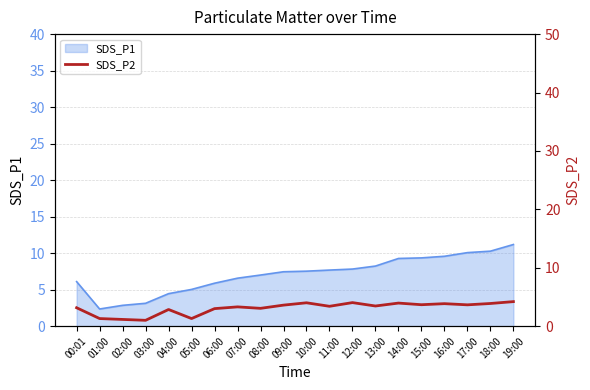

Reading left to right, extract all data points from this chart.

3.1	1.3	1.1	1.0	2.9	1.3	3.0	3.3	3.0	3.6	4.0	3.4	4.0	3.5	4.0	3.7	3.9	3.6	3.9	4.2